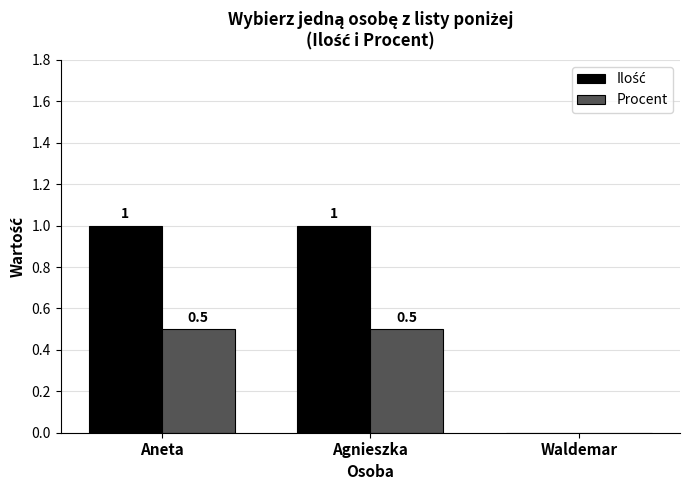

What is the maximum value for Procent?

0.5